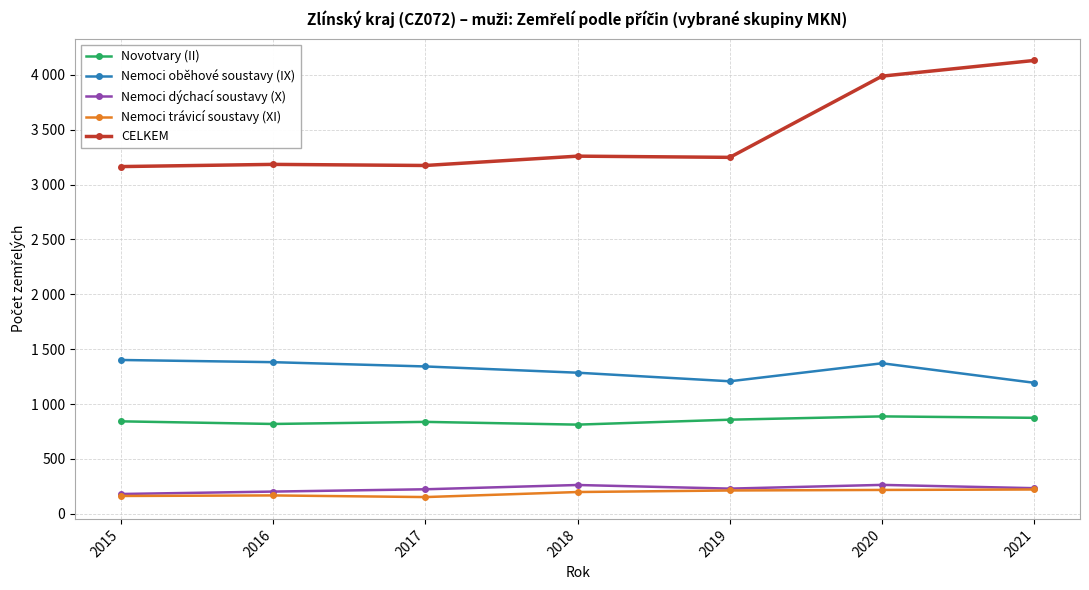

Where is the first local maximum for Nemoci trávicí soustavy (XI)?

2016